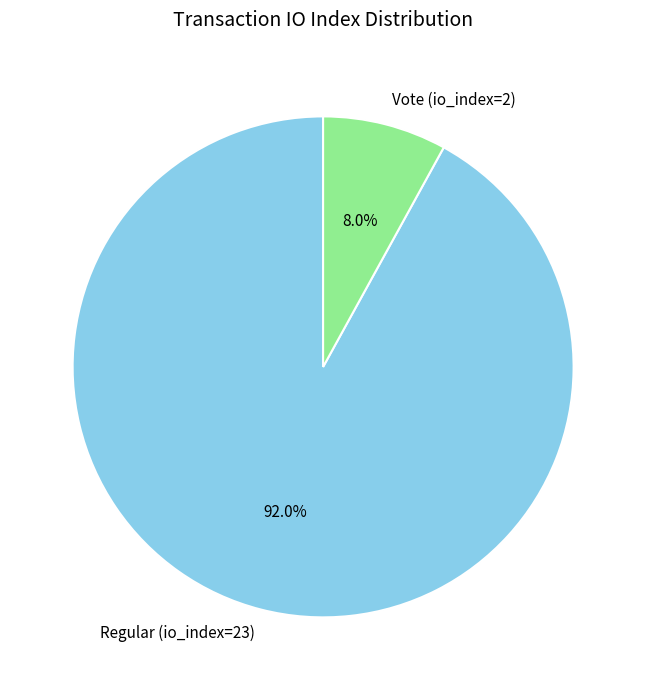

What percentage do Vote (io_index=2) and Regular (io_index=23) together represent?

100.0%